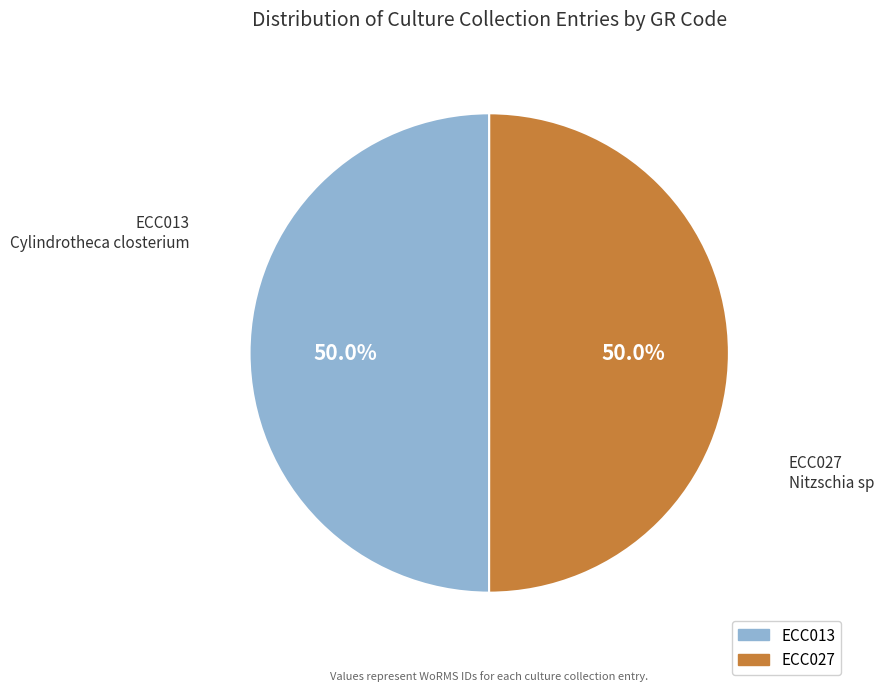

Approximately how many times larger is the value at ECC027 compared to ECC013?

1.0